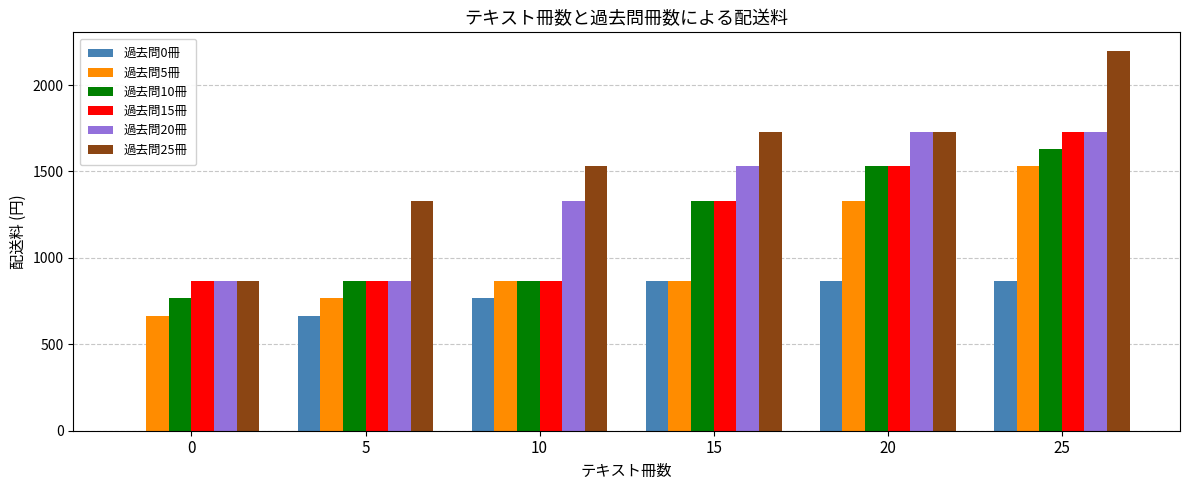

Does the chart contain stacked bars?

No